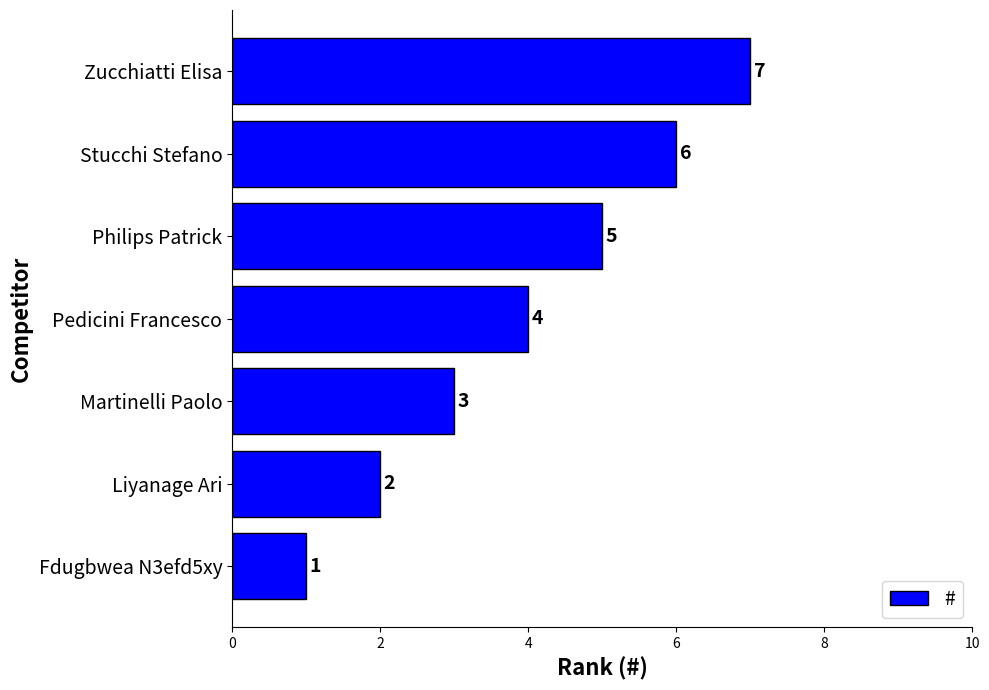

What is the sum of the values at Zucchiatti Elisa and Stucchi Stefano?

13